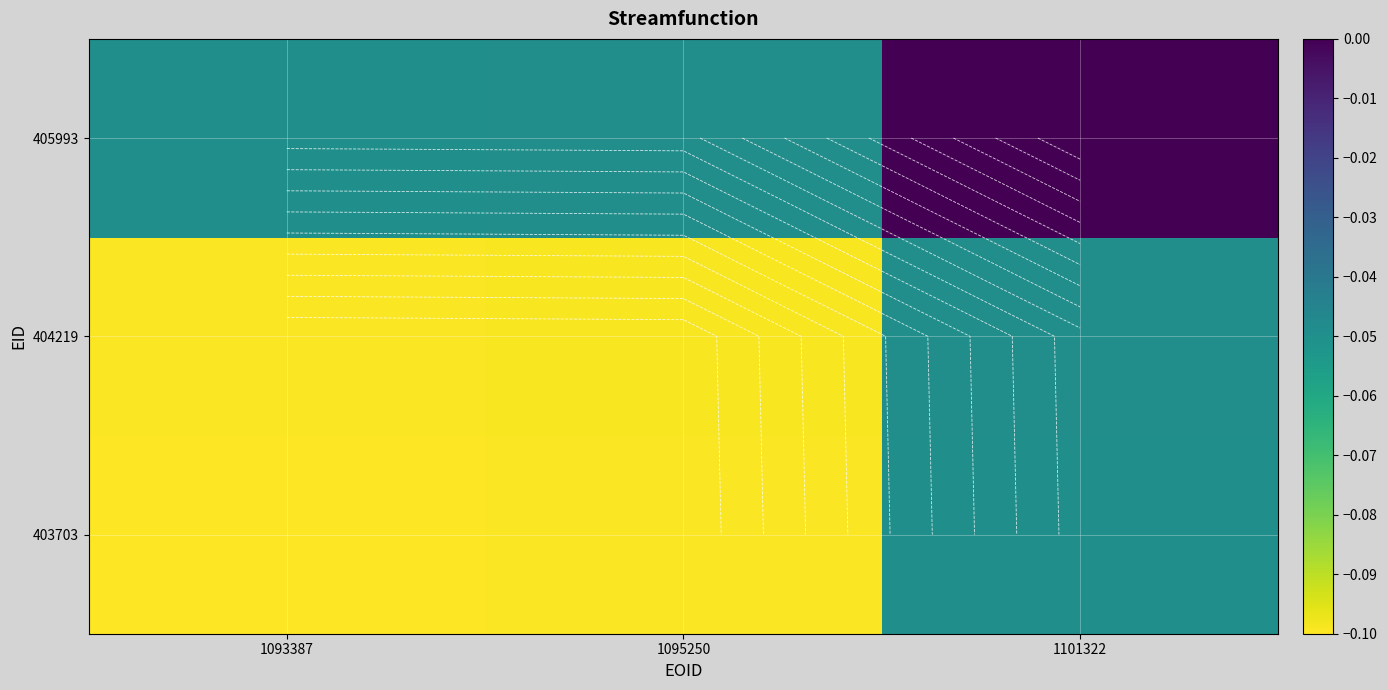

The value of 404219 at 1093387 is -0.1. True or false?

True